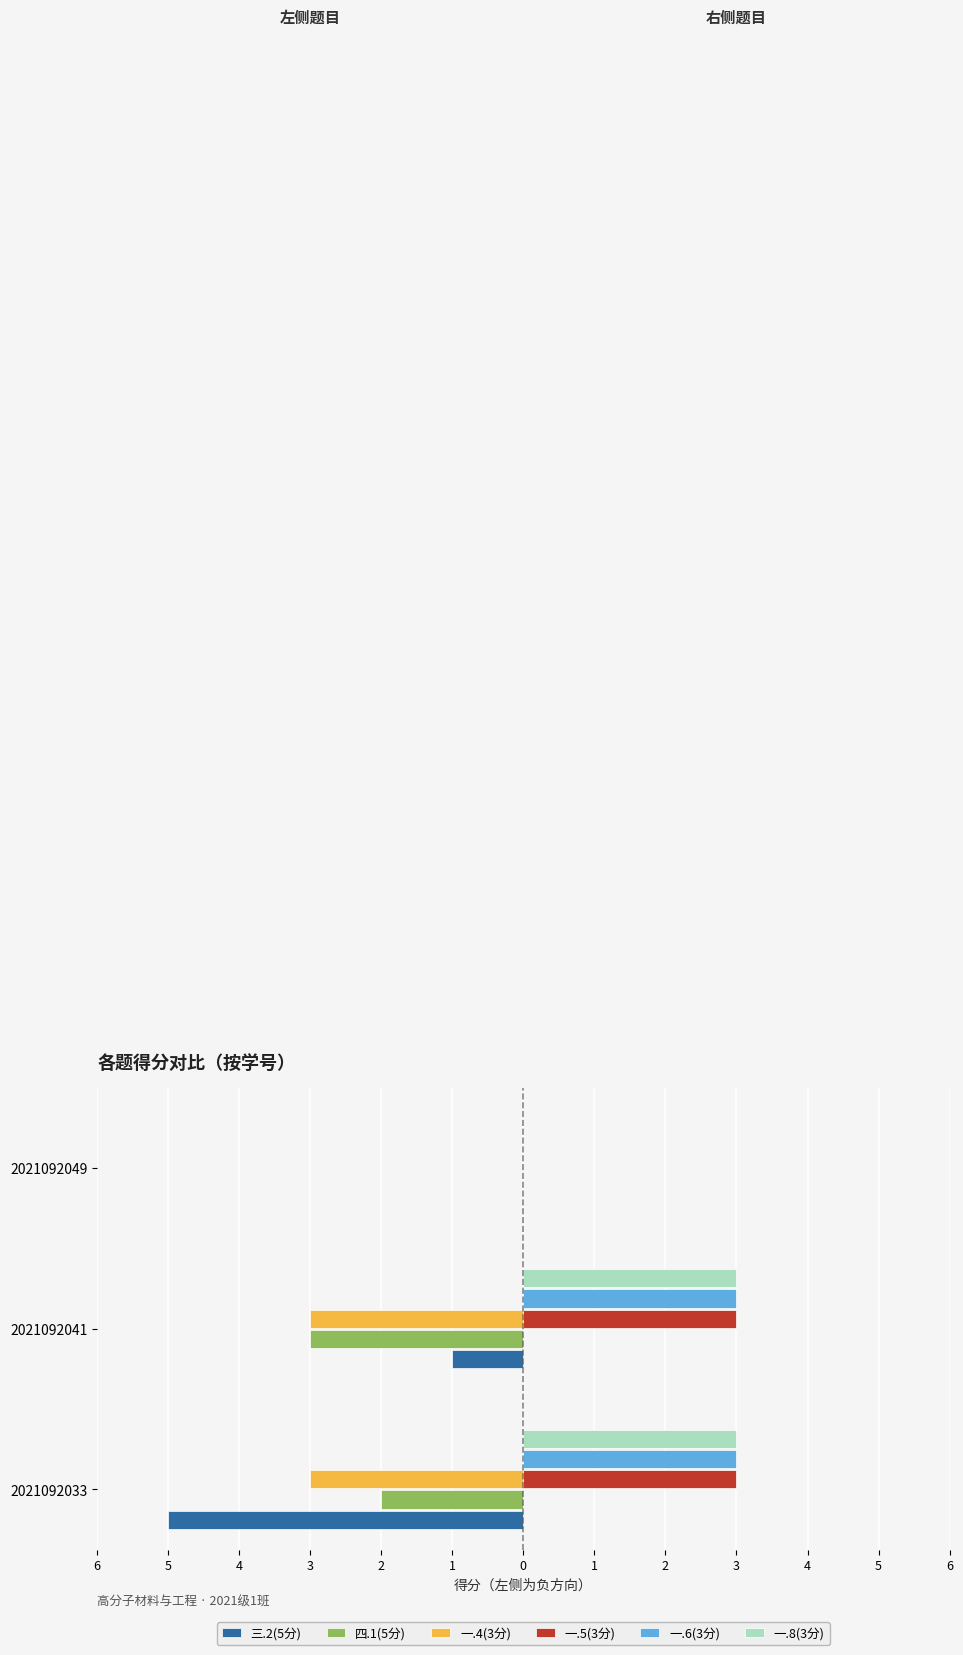

What are all the series names shown in the legend?

三.2(5分), 四.1(5分), 一.4(3分), 一.5(3分), 一.6(3分), 一.8(3分)